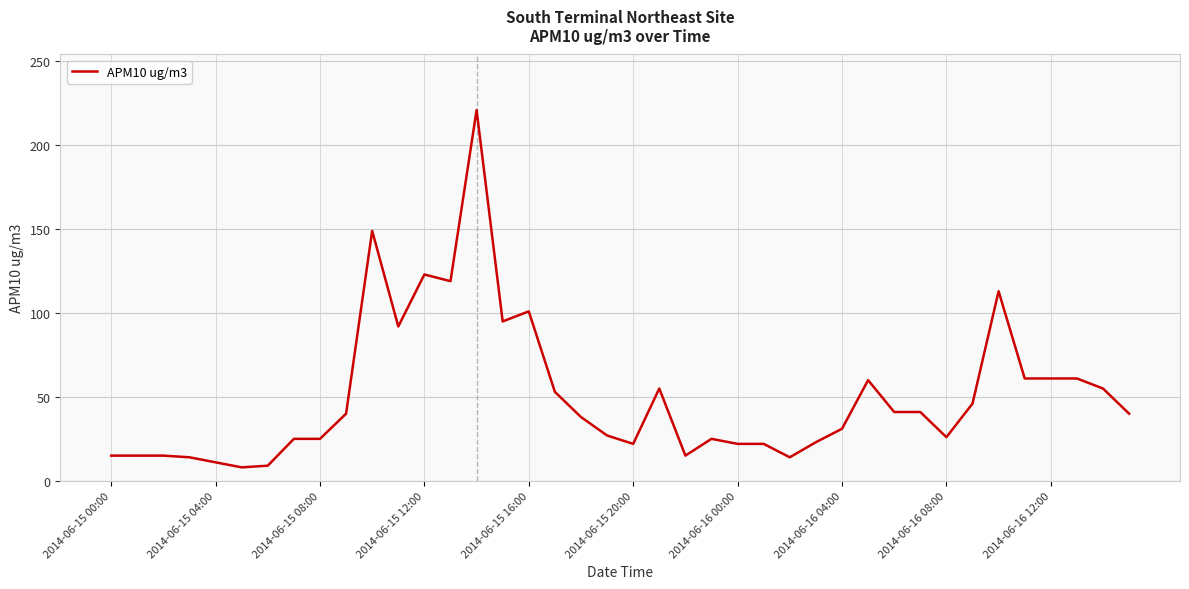

What is the minimum value shown in the chart?

8